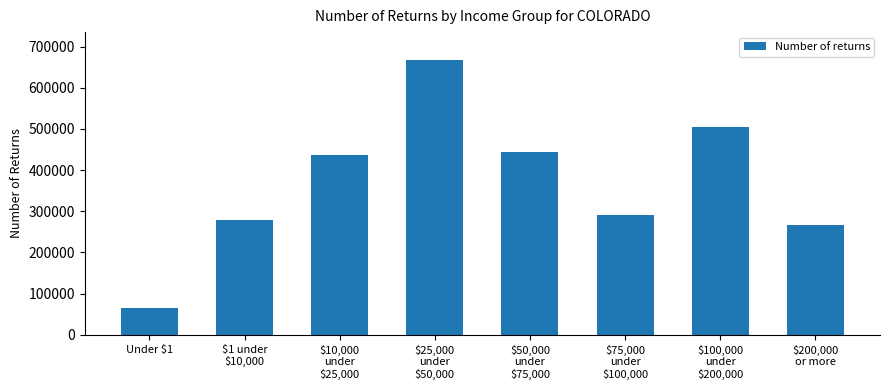

Count the number of data series in this chart.

1